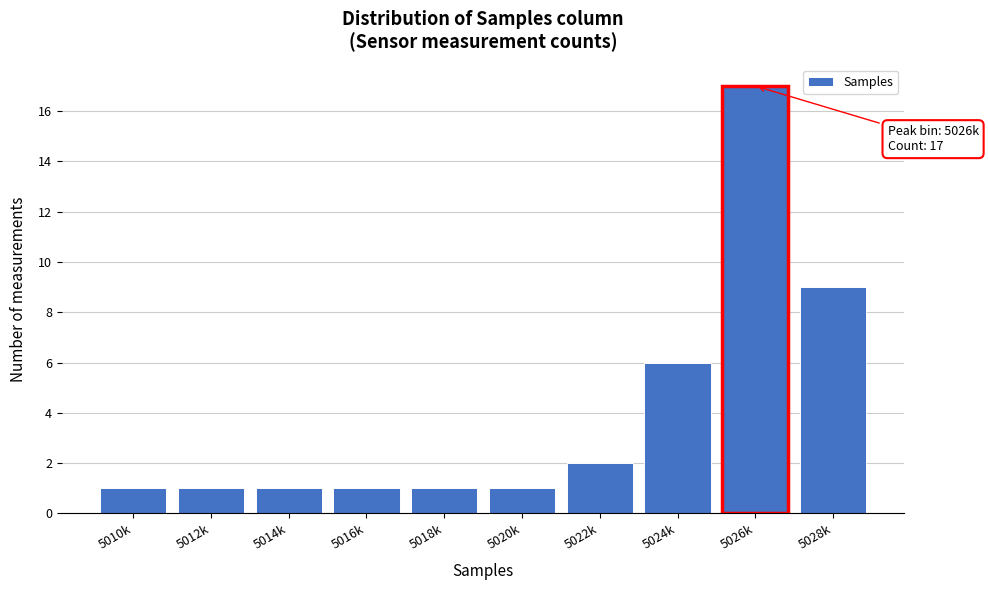

Reading left to right, what are all the values shown in this chart?

5010k=1	5012k=1	5014k=1	5016k=1	5018k=1	5020k=1	5022k=2	5024k=6	5026k=17	5028k=9